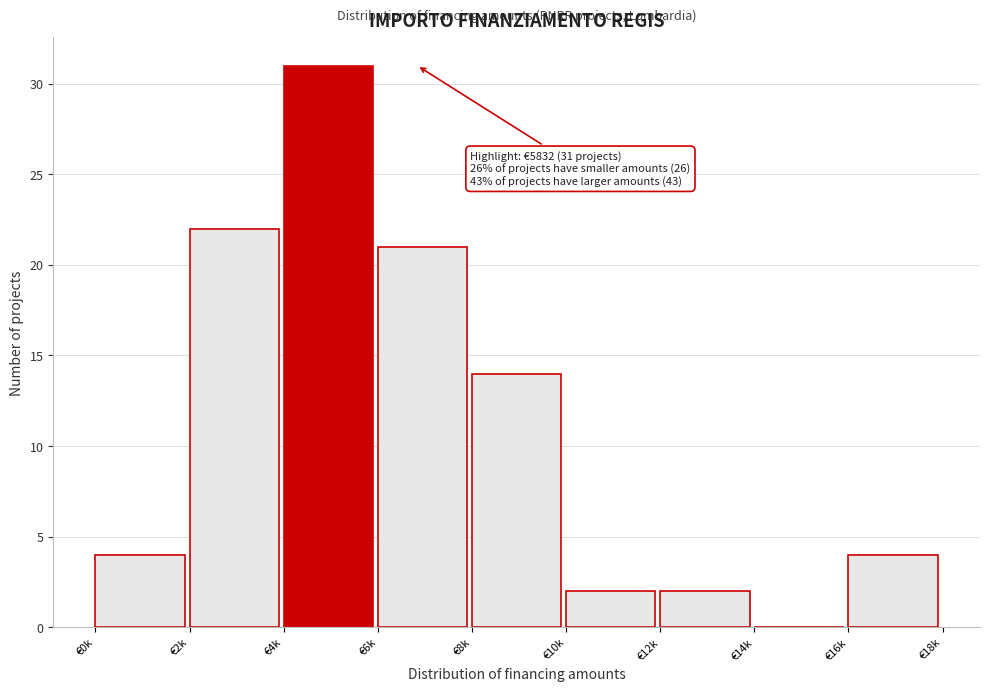

Reading left to right, list all the values displayed in this chart.

€0k=4	€2k=22	€4k=31	€6k=21	€8k=14	€10k=2	€12k=2	€14k=0	€16k=4